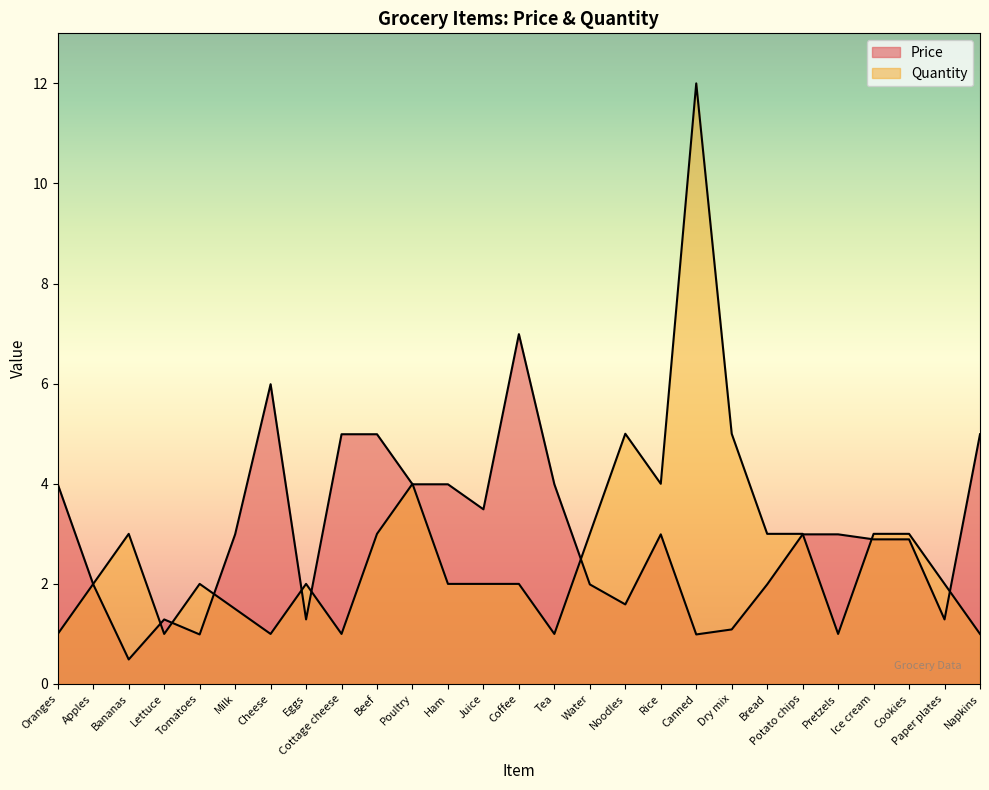

Where is the first local minimum for Price?

Bananas